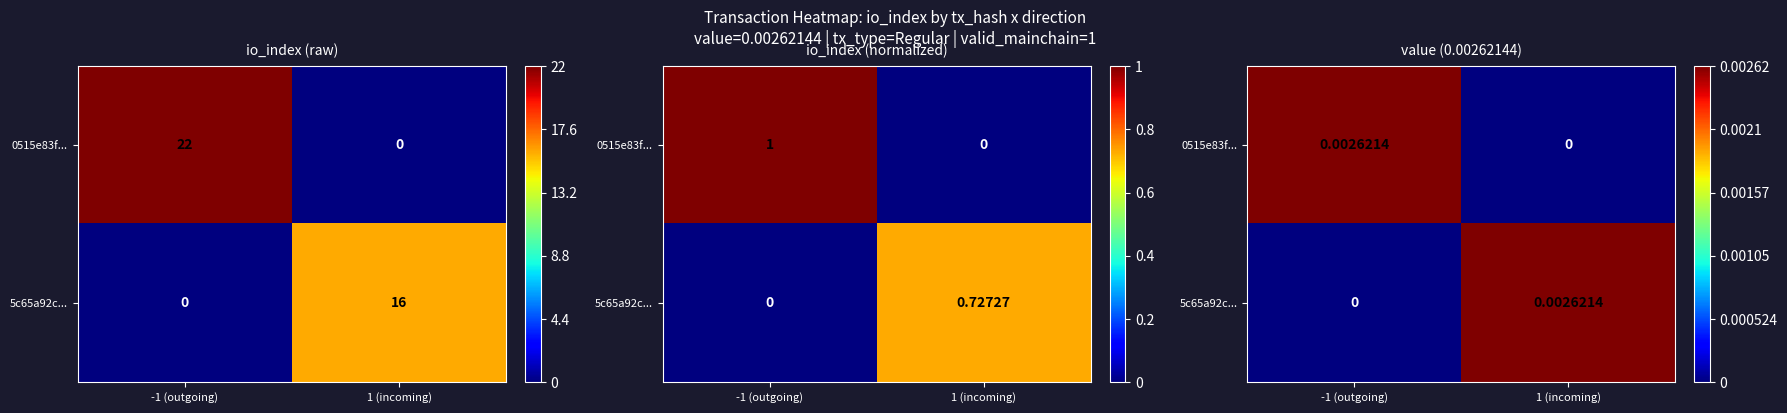

How many 5c65a92c... values are between 0 and 1?

2